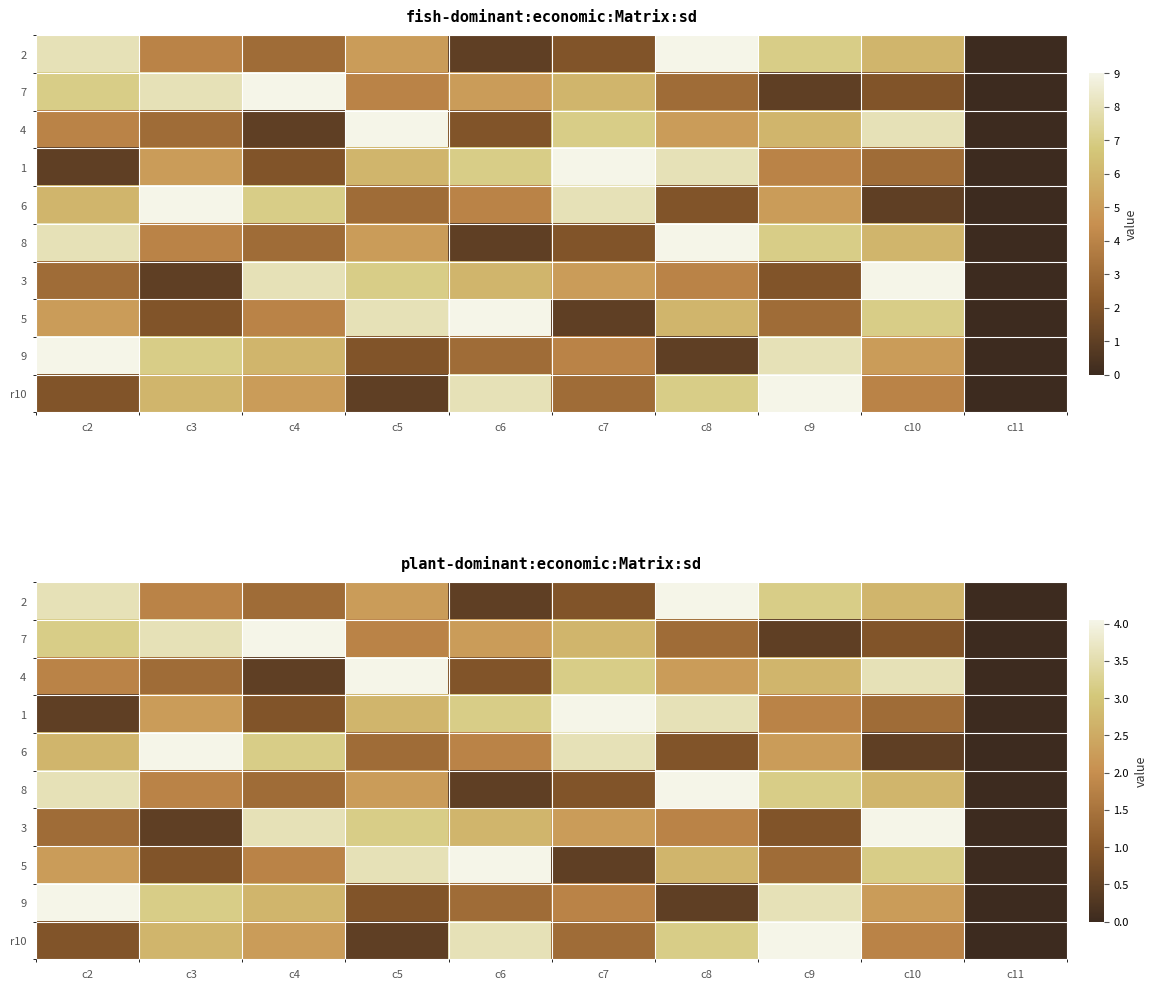

How many data points in 1 are less than 2?

5